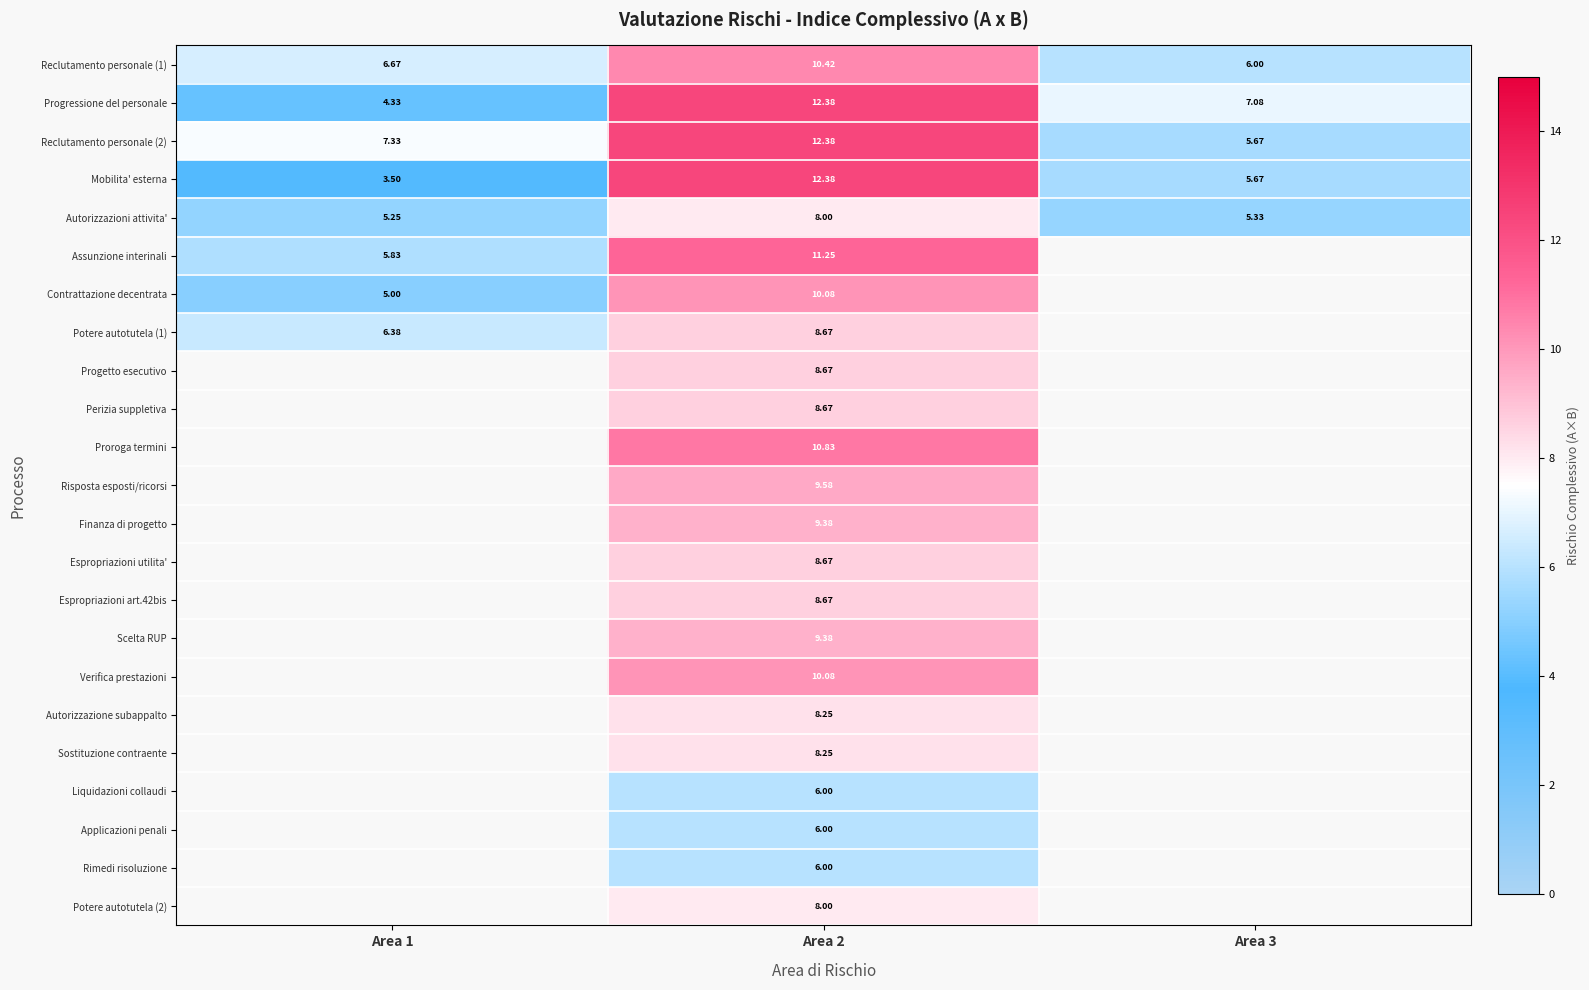

List the series in order of their peak value, highest first.

Progressione del personale, Reclutamento personale (2), Mobilita' esterna, Assunzione interinali, Reclutamento personale (1), Contrattazione decentrata, Potere autotutela (1), Progetto esecutivo, Perizia suppletiva, Proroga termini, Risposta esposti/ricorsi, Finanza di progetto, Espropriazioni utilita', Espropriazioni art.42bis, Scelta RUP, Verifica prestazioni, Autorizzazione subappalto, Sostituzione contraente, Liquidazioni collaudi, Applicazioni penali, Rimedi risoluzione, Potere autotutela (2), Autorizzazioni attivita'